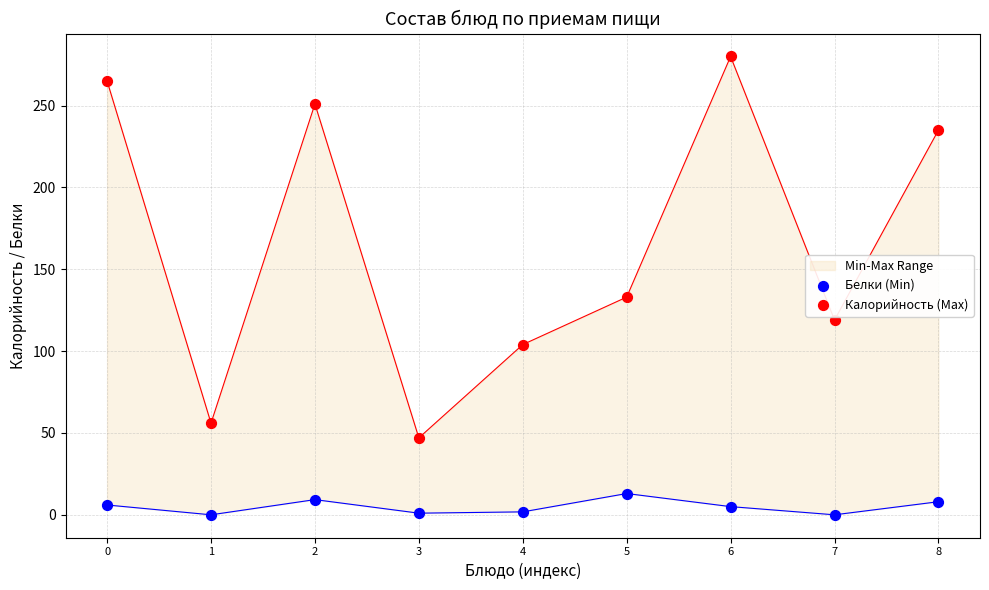

What is the total value across all series at 6?

285.0